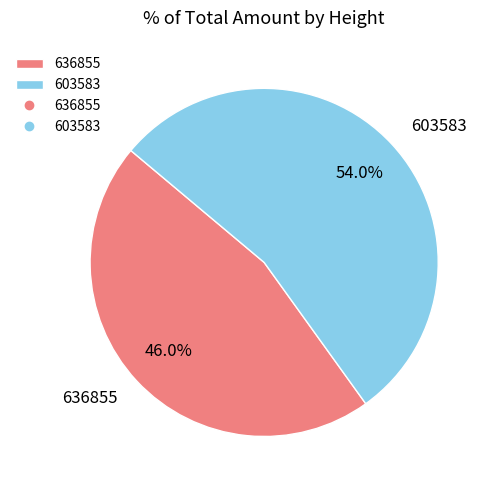

To the nearest percent, what portion does 603583 represent?

54%